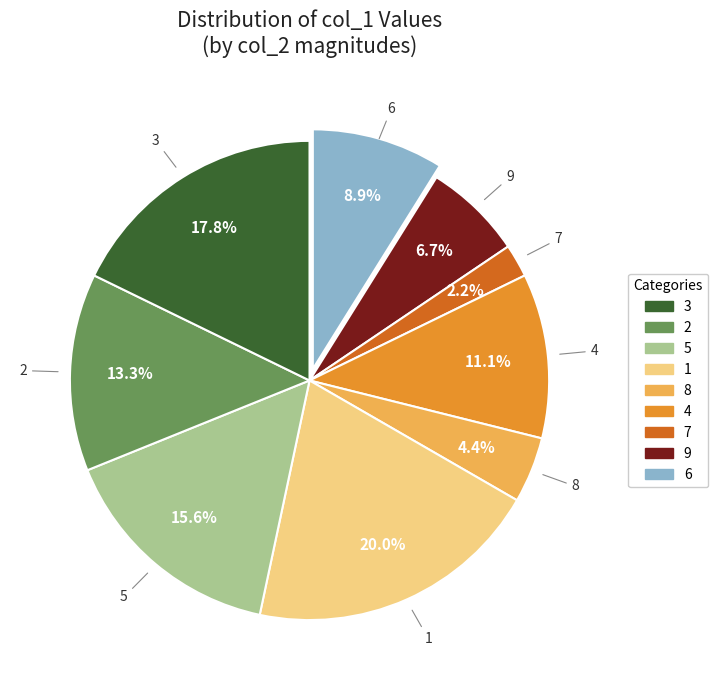

Is there any slice that represents more than half of the pie?

No